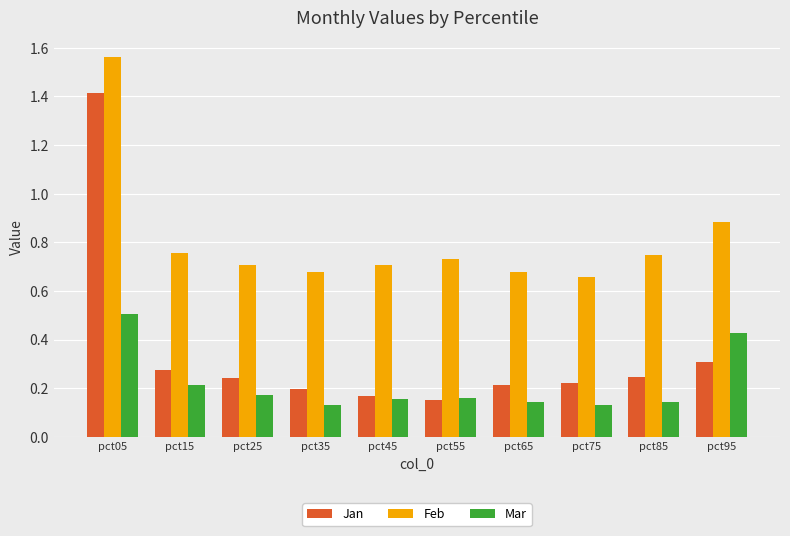

What is the difference between the maximum and minimum values in the Jan series?

1.3